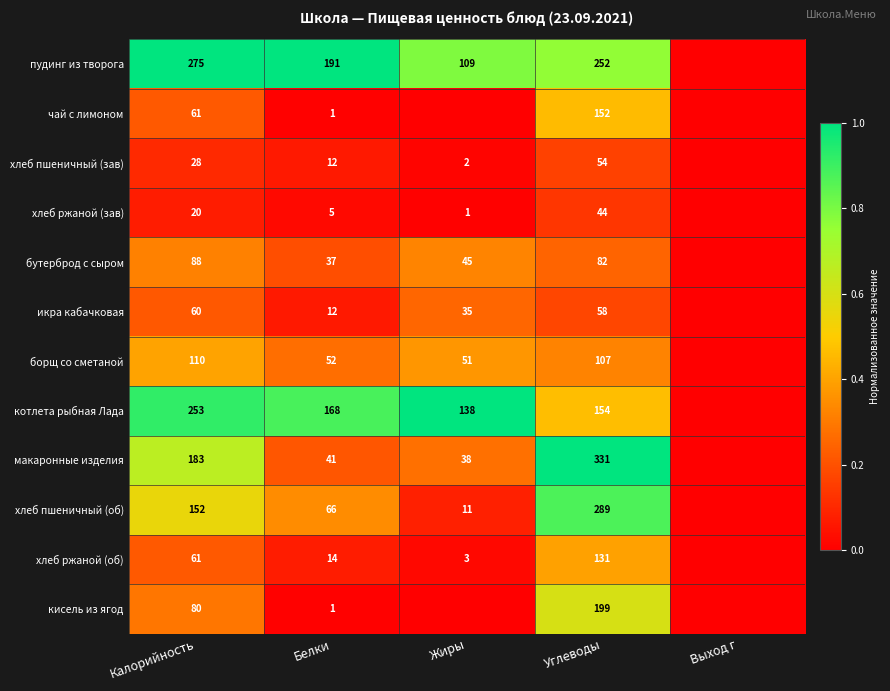

At how many categories does at least one series exceed 0?

4